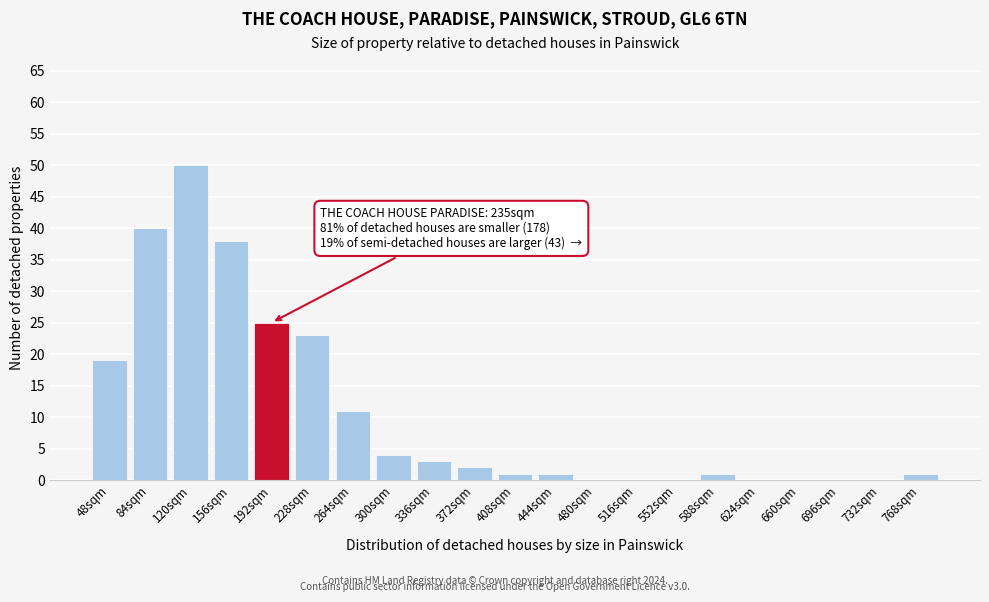

Reading left to right, extract all data points from this chart.

48sqm=19	84sqm=40	120sqm=50	156sqm=38	192sqm=25	228sqm=23	264sqm=11	300sqm=4	336sqm=3	372sqm=2	408sqm=1	444sqm=1	480sqm=0	516sqm=0	552sqm=0	588sqm=1	624sqm=0	660sqm=0	696sqm=0	732sqm=0	768sqm=1